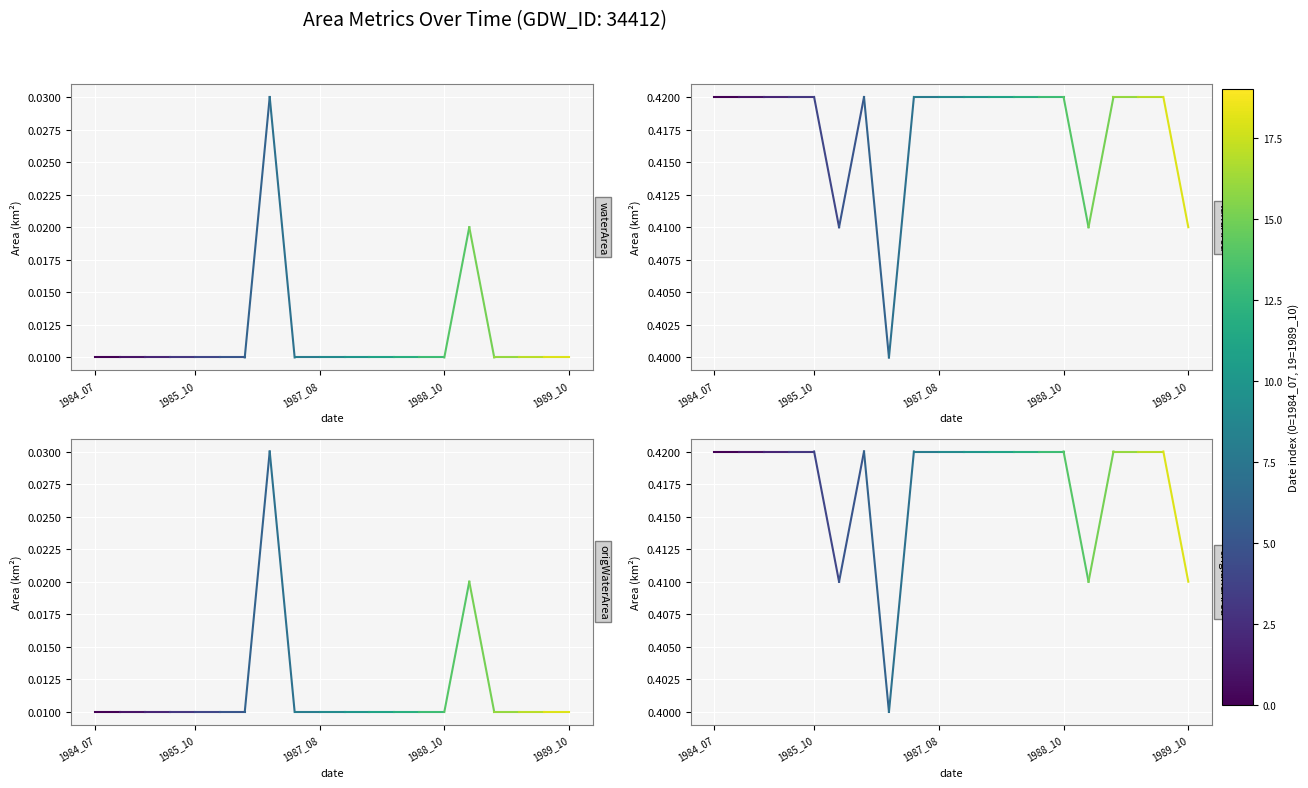

Which category has the highest value across all series?

1984_07